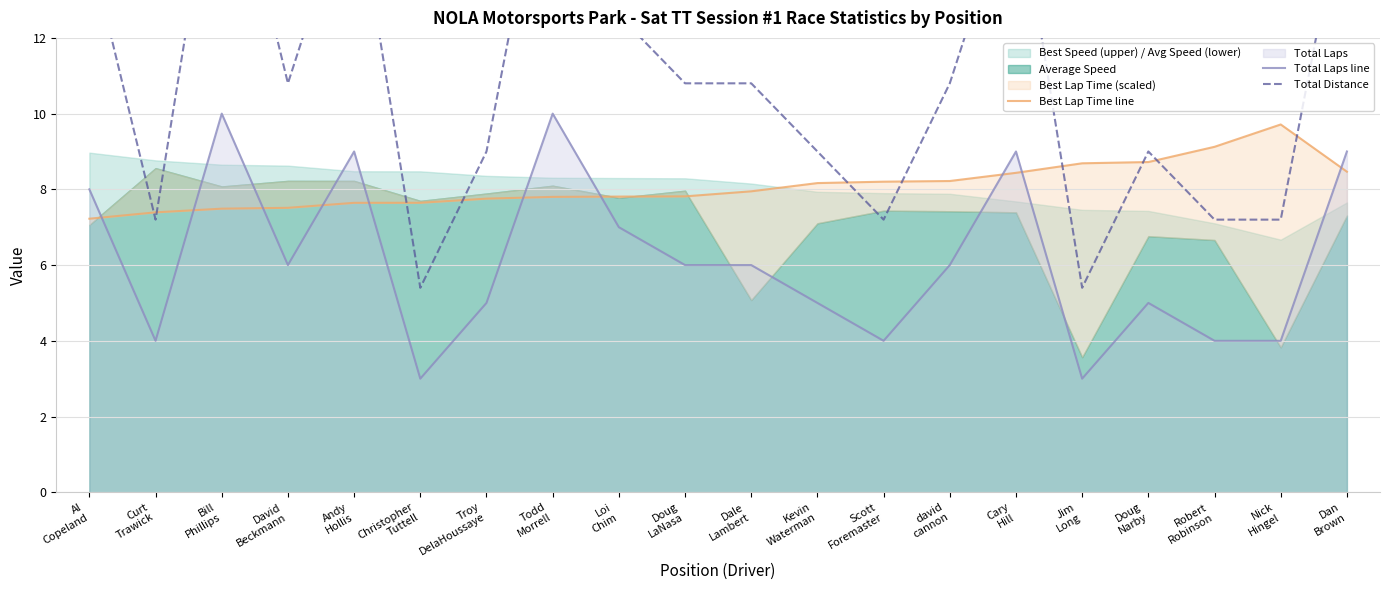

The value of Best Lap Time line at Troy
DelaHoussaye is 11.7. True or false?

False